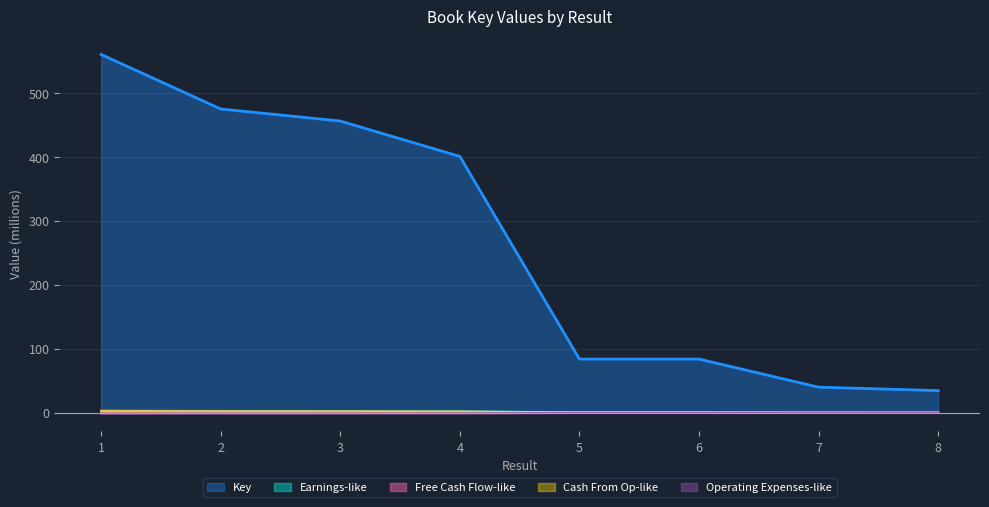

True or false: the data shows 118.5 at 5.

False